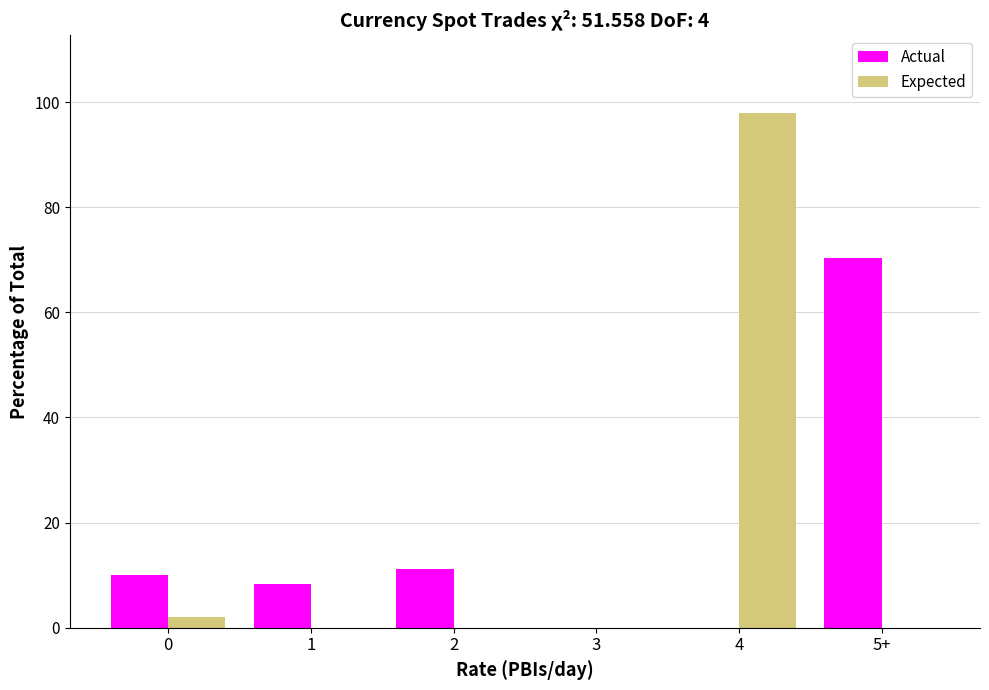

Reading left to right, transcribe all the data shown in this chart.

Actual: 0=10.0	1=8.4	2=11.2	3=0.0	4=0.0	5+=70.4
Expected: 0=2.0	1=0.0	2=0.0	3=0.0	4=98.0	5+=0.0